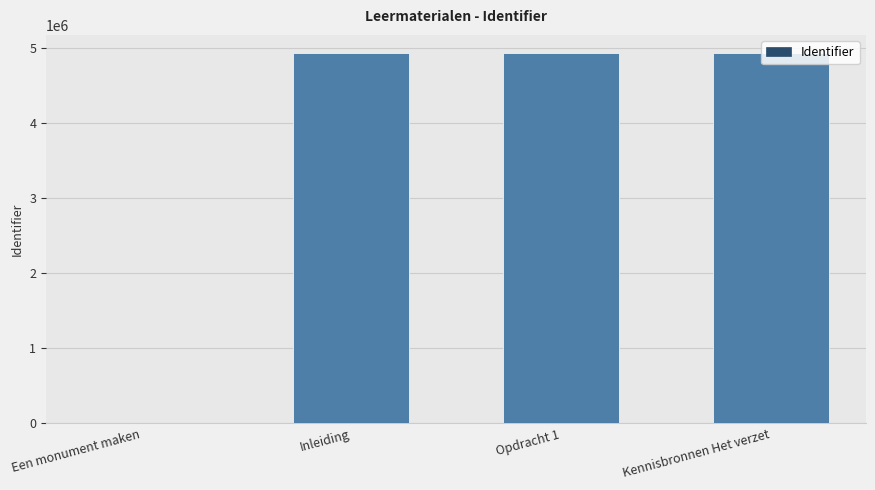

True or false: the data shows 6719243 at Opdracht 1.

False